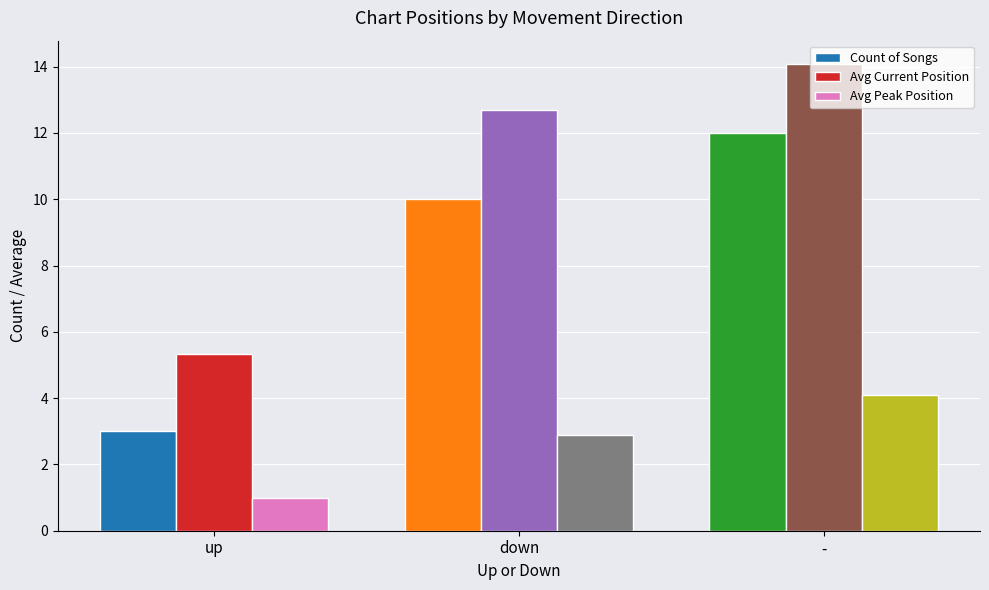

Reading left to right, transcribe all the data shown in this chart.

Count of Songs: 3.0	10.0	12.0
Avg Current Position: 5.3	12.7	14.1
Avg Peak Position: 1.0	2.9	4.1